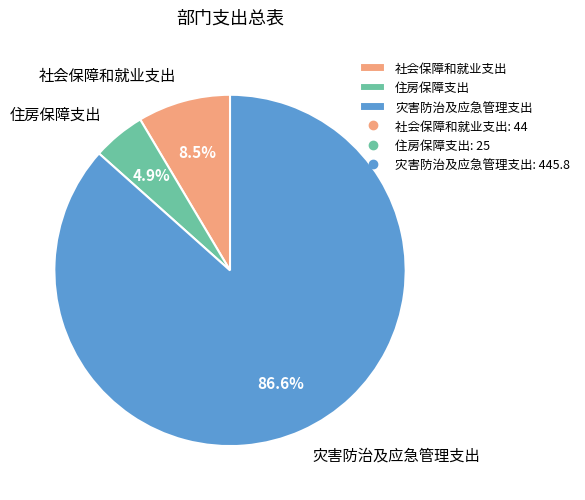

Rank the categories by value from highest to lowest.

灾害防治及应急管理支出, 社会保障和就业支出, 住房保障支出